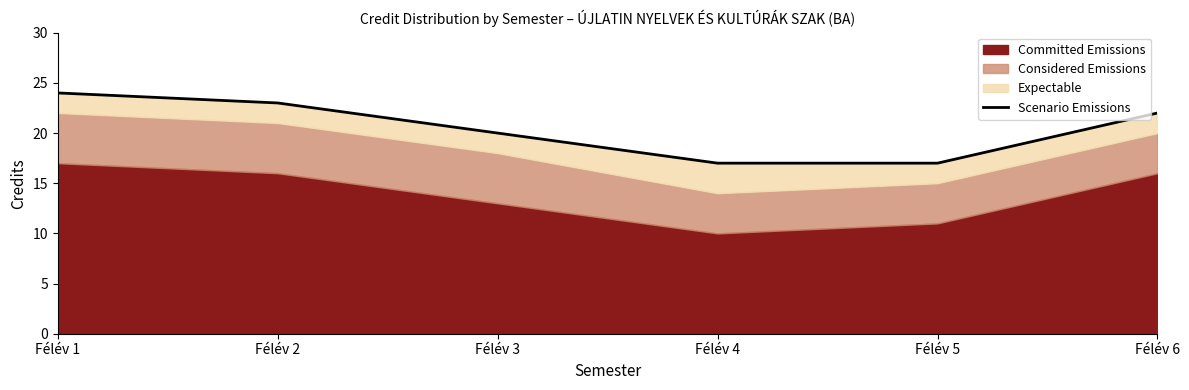

How many values are between 17 and 23?

5